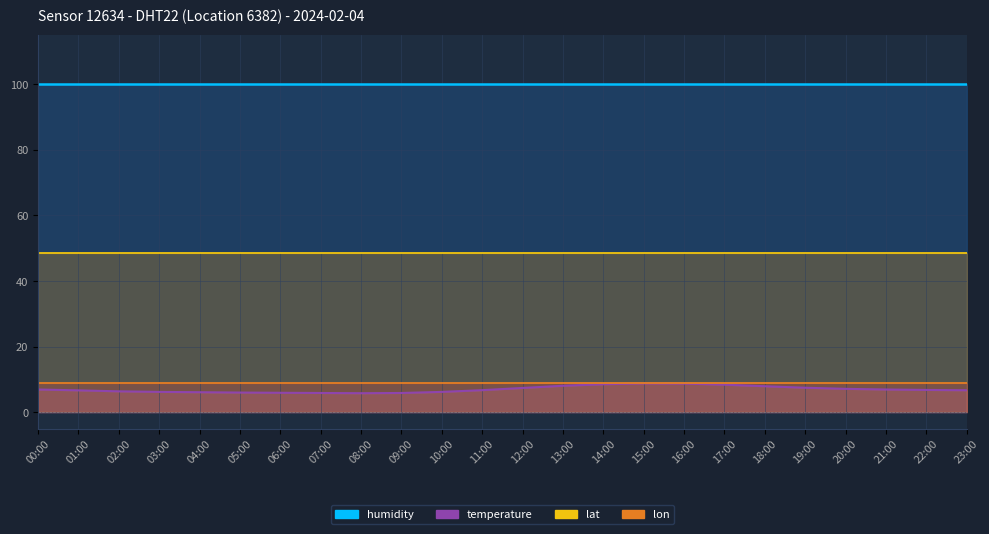

Reading left to right, extract all data points from this chart.

temperature: 6.9	6.7	6.4	6.2	6.1	6.0	5.9	5.9	5.8	5.9	6.2	6.7	7.4	8.1	8.5	8.8	8.7	8.4	7.9	7.5	7.1	6.9	6.8	6.7
humidity: 99.9	99.9	99.9	99.9	99.9	99.9	99.9	99.9	99.9	99.9	99.9	99.9	99.9	99.9	99.9	99.9	99.9	99.9	99.9	99.9	99.9	99.9	99.9	99.9
lat: 48.6	48.6	48.6	48.6	48.6	48.6	48.6	48.6	48.6	48.6	48.6	48.6	48.6	48.6	48.6	48.6	48.6	48.6	48.6	48.6	48.6	48.6	48.6	48.6
lon: 8.9	8.9	8.9	8.9	8.9	8.9	8.9	8.9	8.9	8.9	8.9	8.9	8.9	8.9	8.9	8.9	8.9	8.9	8.9	8.9	8.9	8.9	8.9	8.9